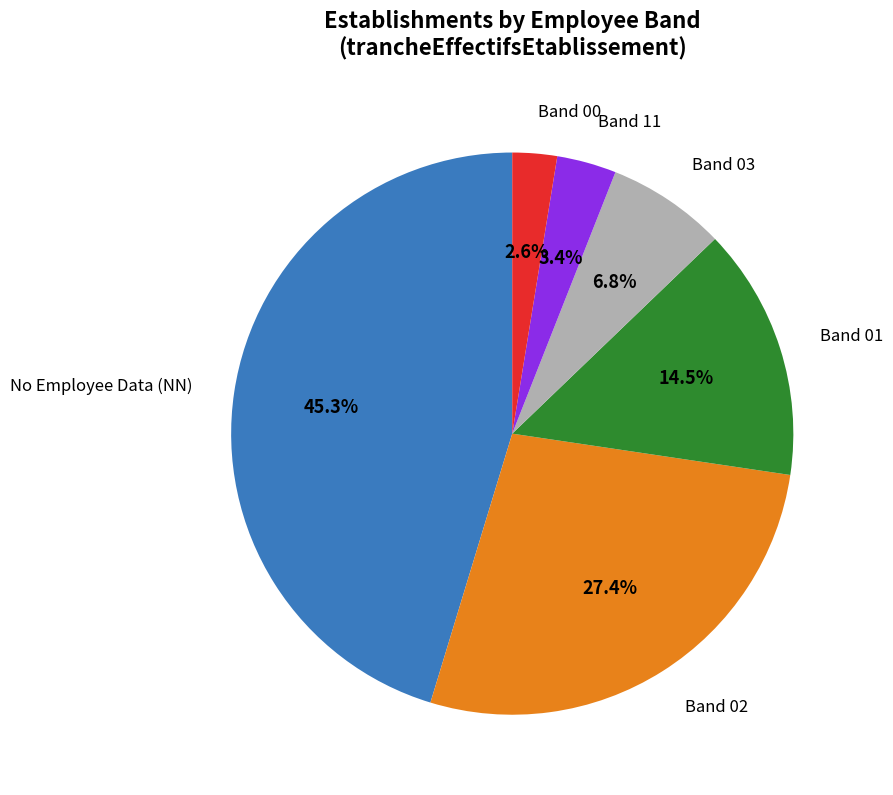

Does any single category account for the majority?

No